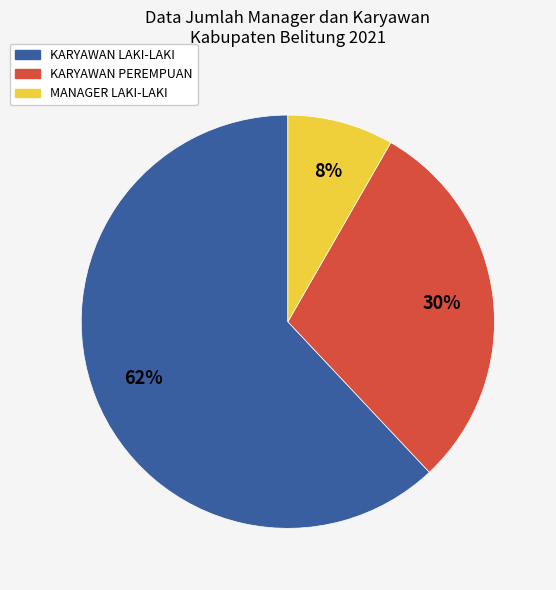

Does any single category account for the majority?

Yes